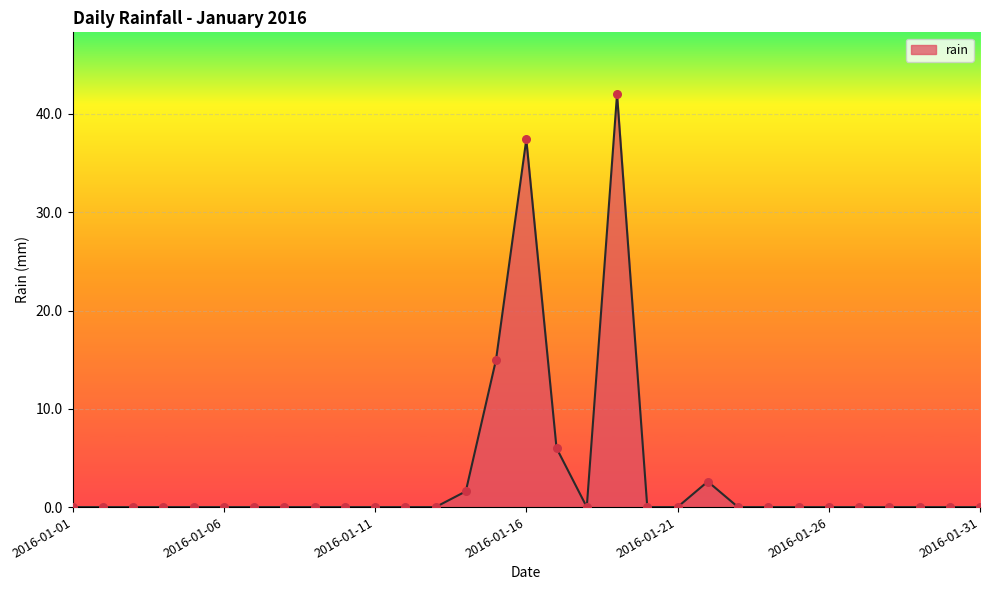

What is the maximum value shown in the chart?

42.0